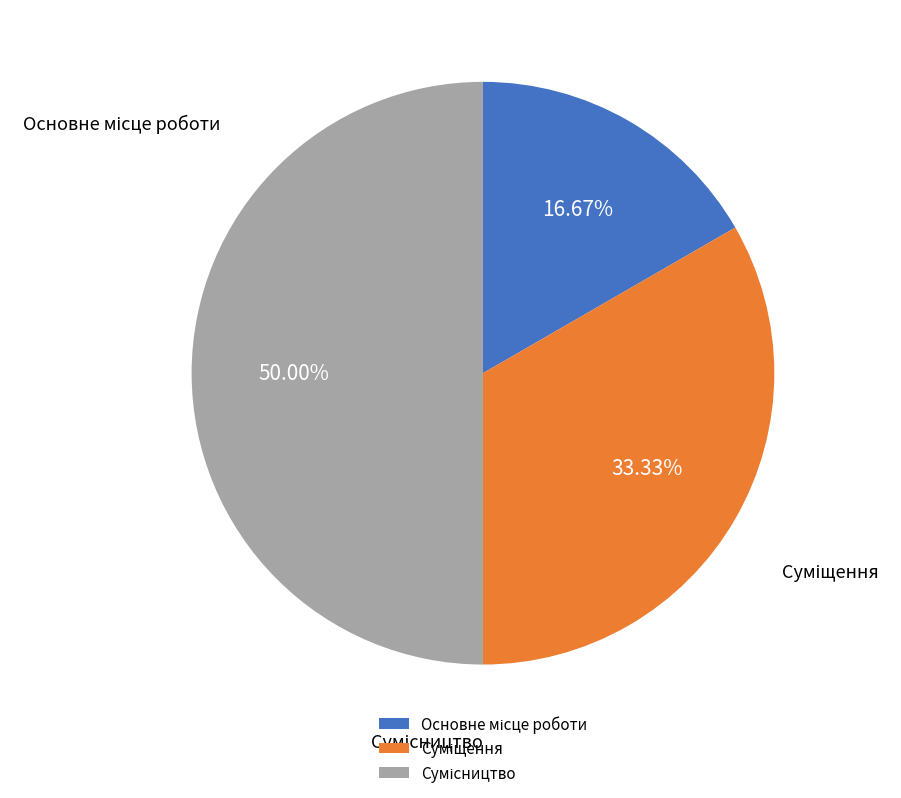

To the nearest percent, what is the combined percentage of Сумісництво and Суміщення?

83%